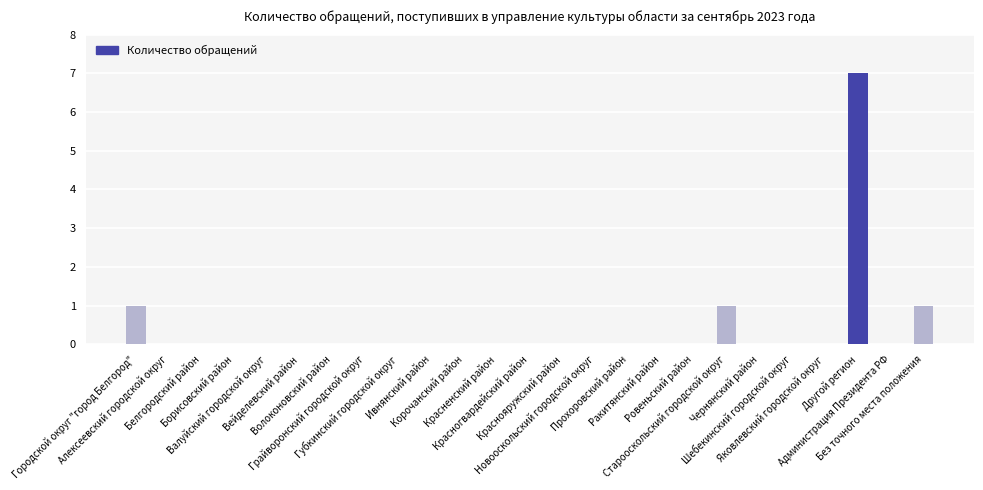

Between Городской округ "город Белгород" and Краснояружский район, which is larger?

Городской округ "город Белгород"